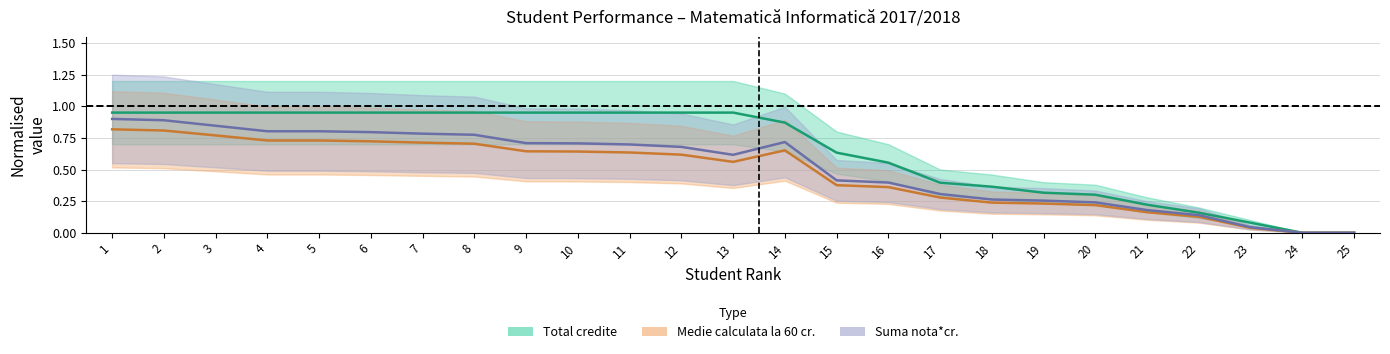

What is the highest value of the Total credite series?

0.9